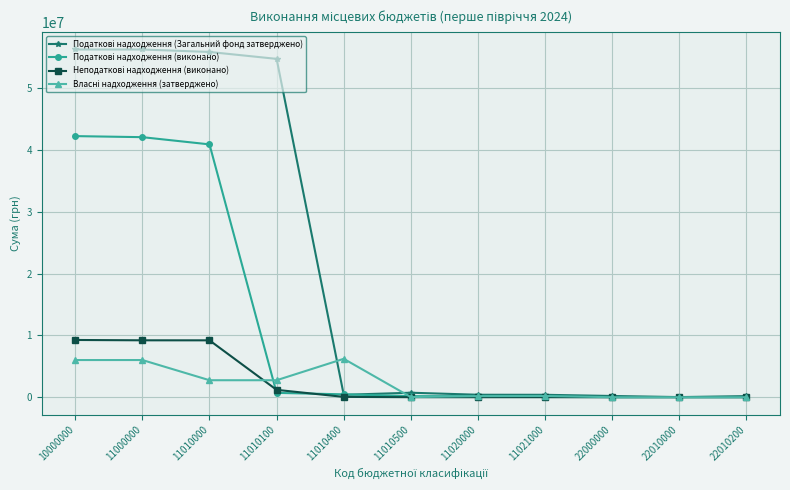

At how many categories does at least one series exceed 43726925?

4